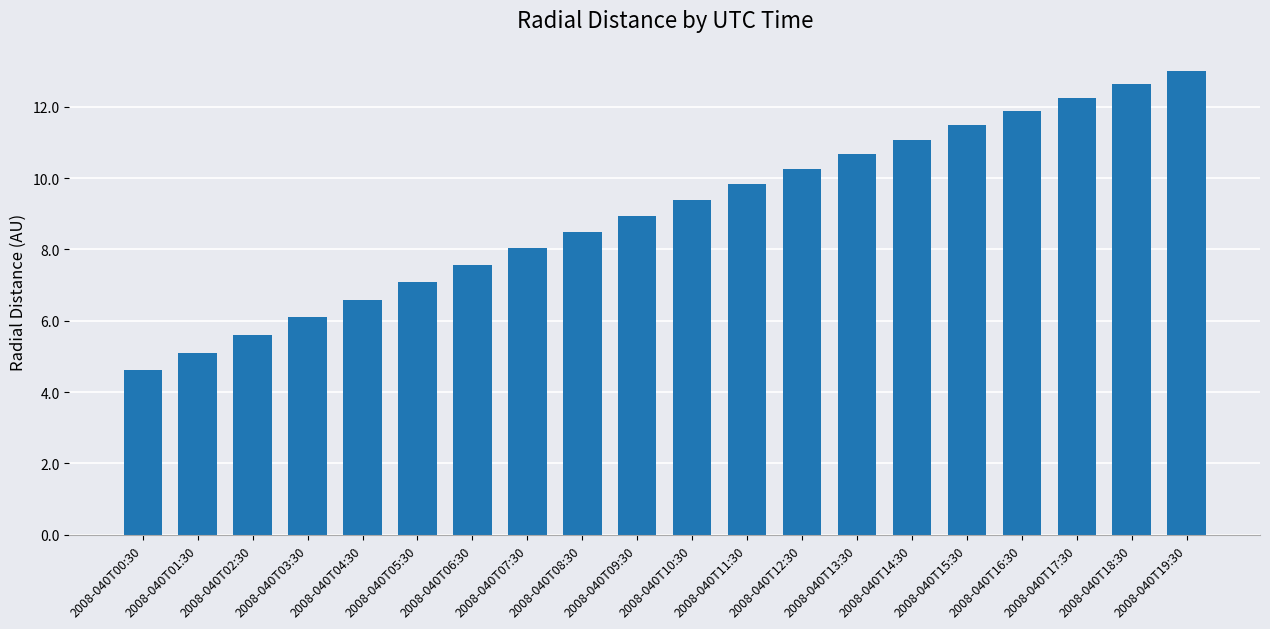

Is it true that the value at 2008-040T12:30 is 10.3?

True